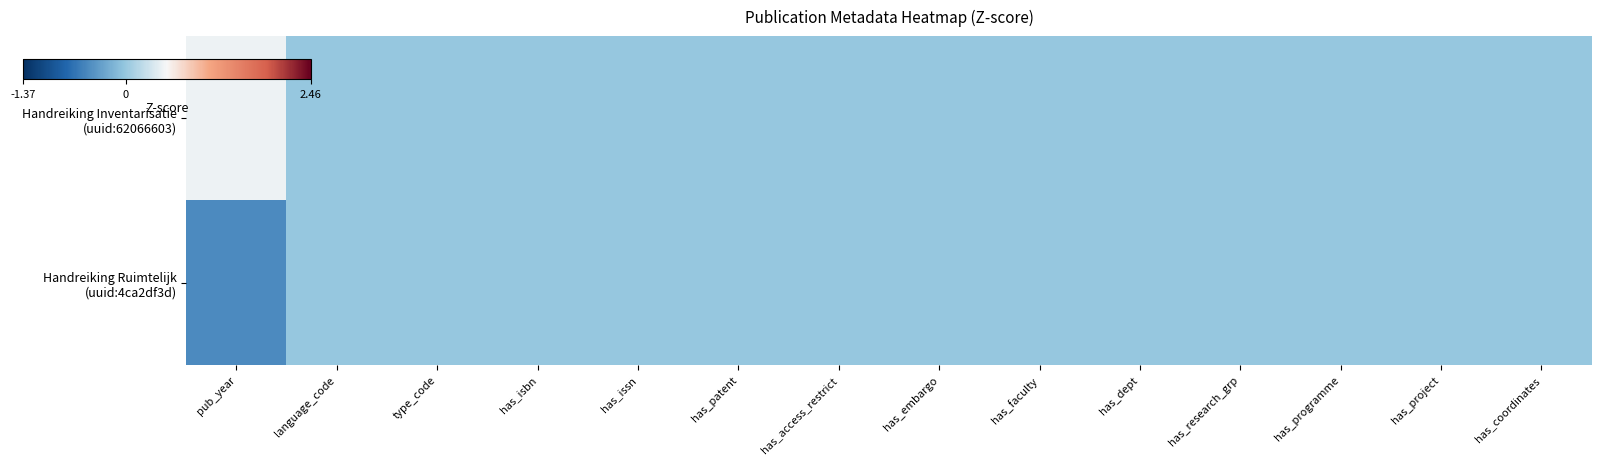

What is the greatest value displayed?

0.5